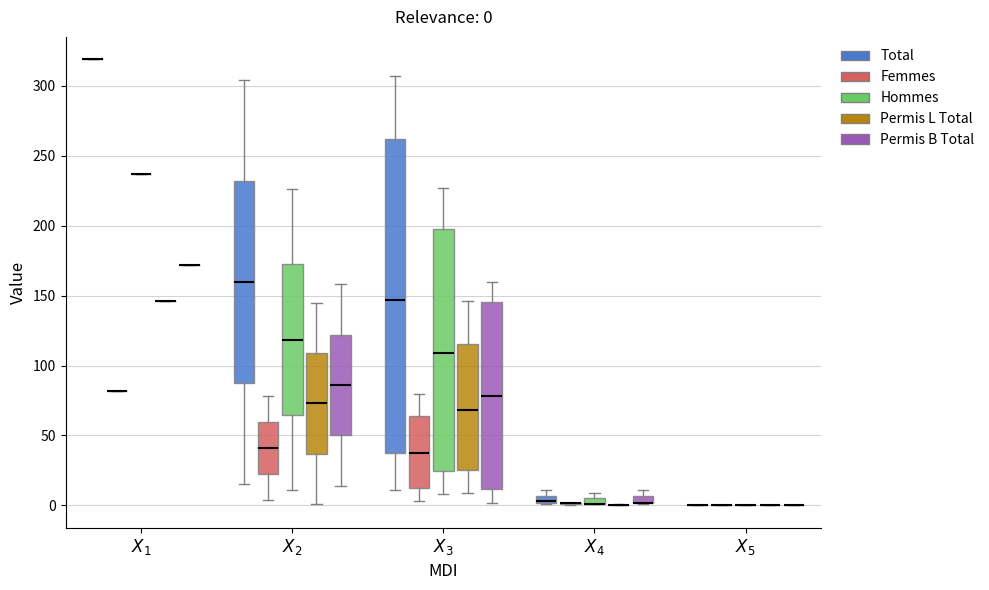

Comparing the boxes themselves (not the whiskers), which one is the tallest?

$X_3$ (Total)